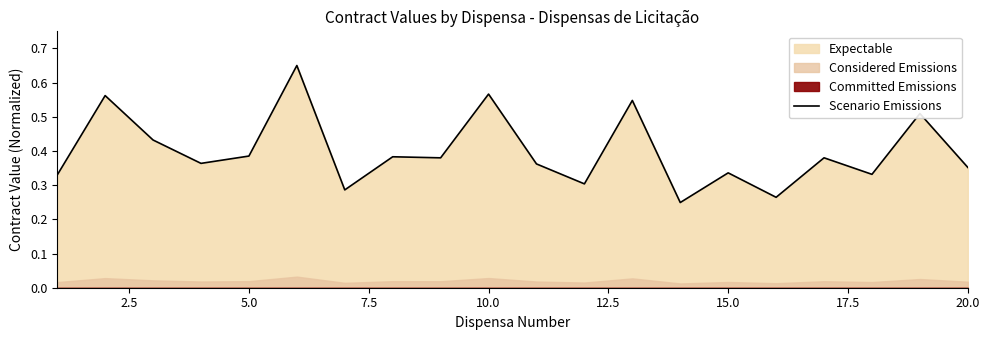

How many points are lower than both their immediate neighbors (excluding endpoints)?

7